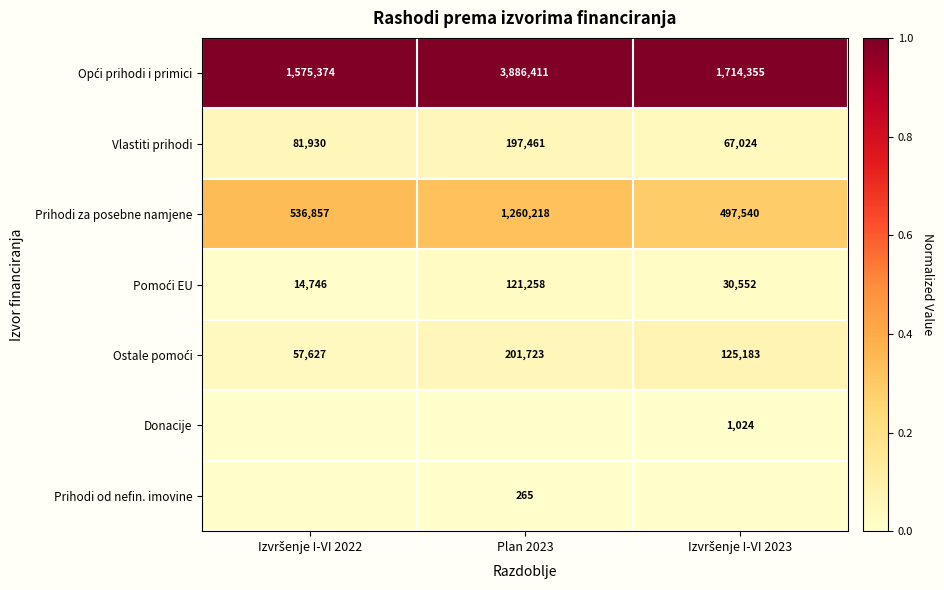

What is the average value of the Prihodi za posebne namjene series?

764872